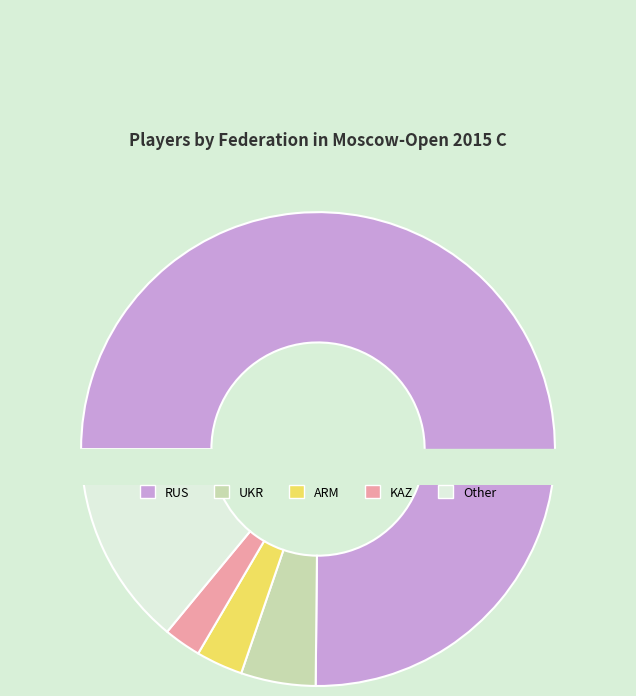

Between ARM and KAZ, which is larger?

ARM